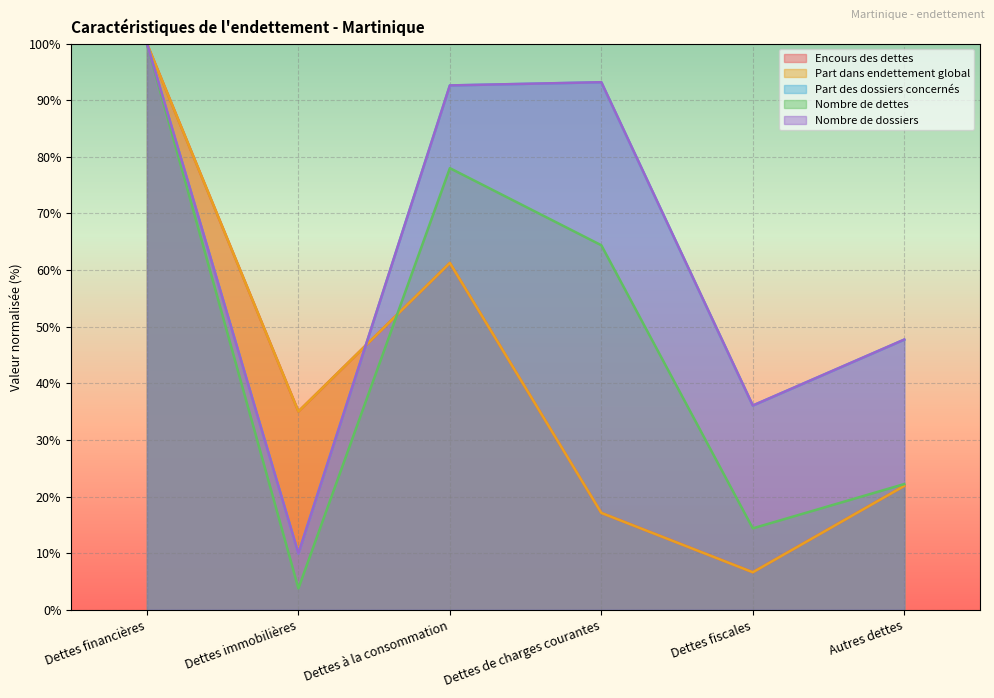

What is the label of the 2nd point from the right?

Dettes fiscales